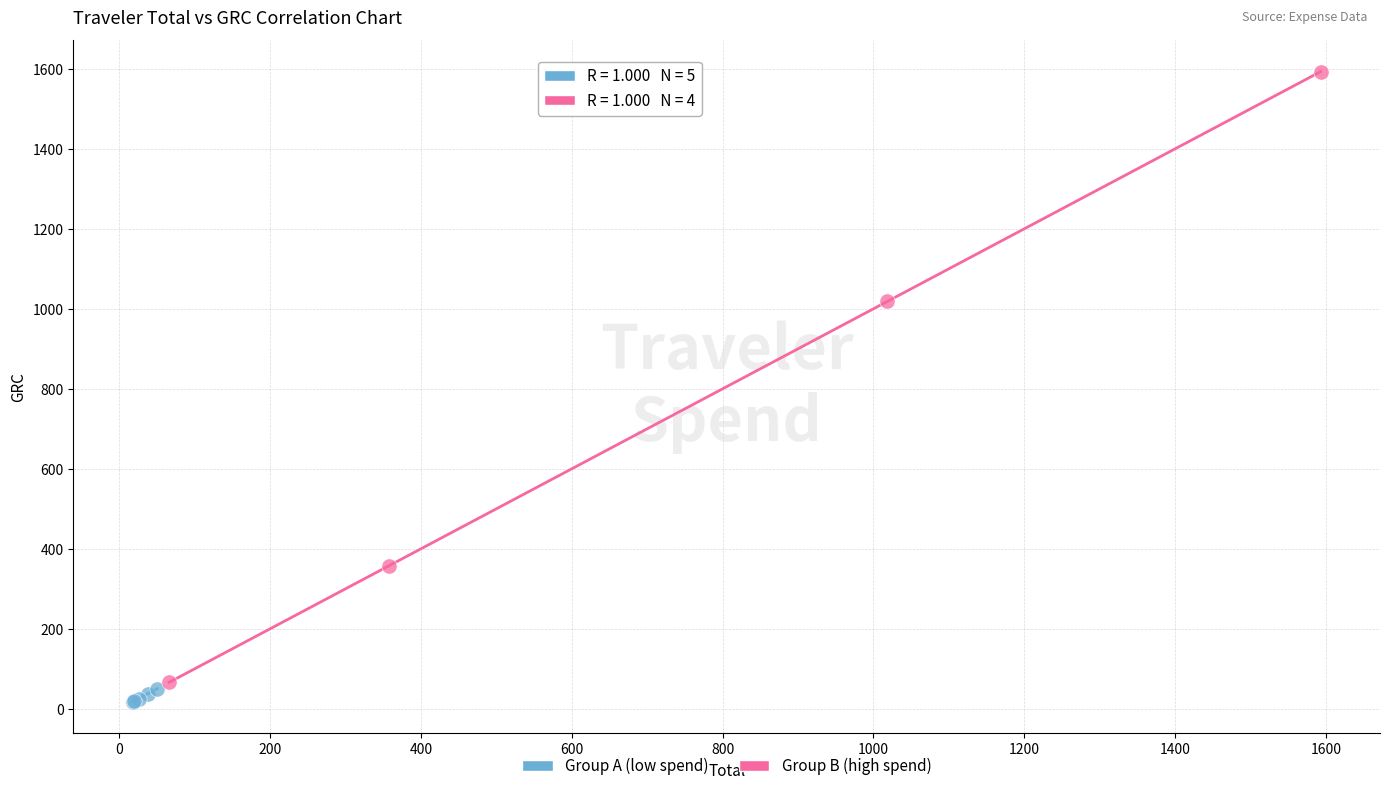

Which series has the widest spread of Y values?

Group B (high spend)